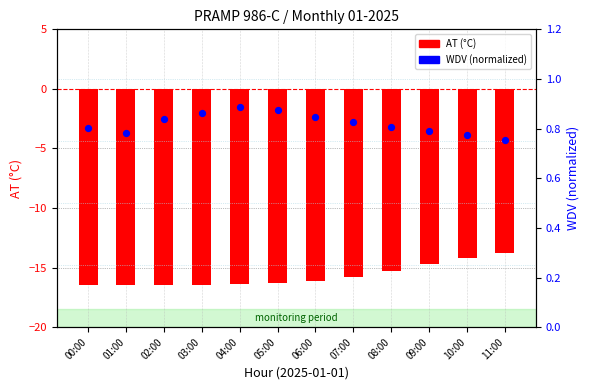

Is the value of AT (°C) at 07:00 greater than the value of WDV (norm) at 00:00?

No